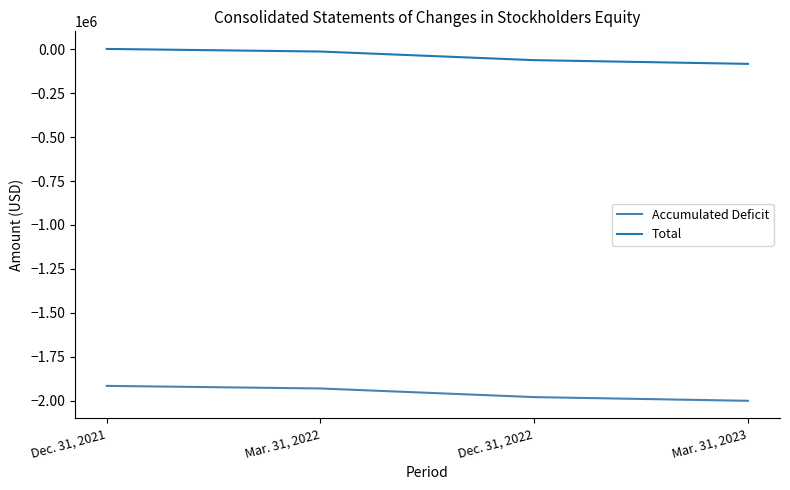

What is the minimum value shown in the chart?

-2000760